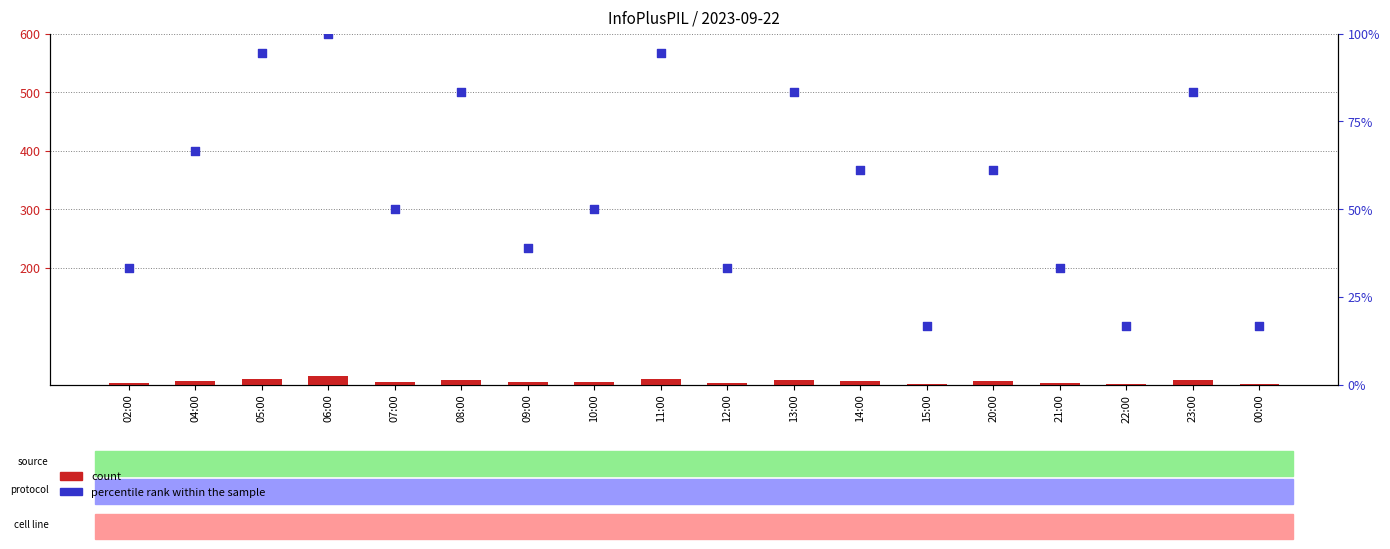

Which series has the widest spread of Y values?

percentile rank within the sample